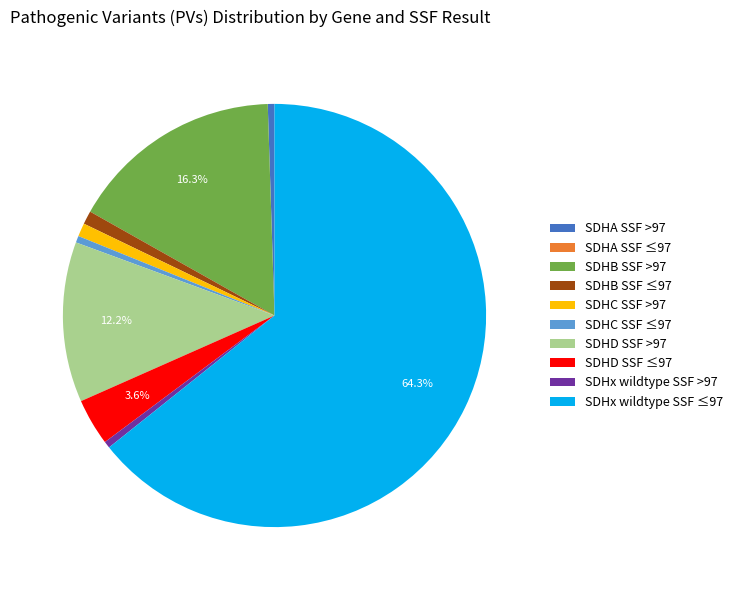

Combined, do SDHD SSF ≤97 and SDHB SSF ≤97 account for over 50%?

No